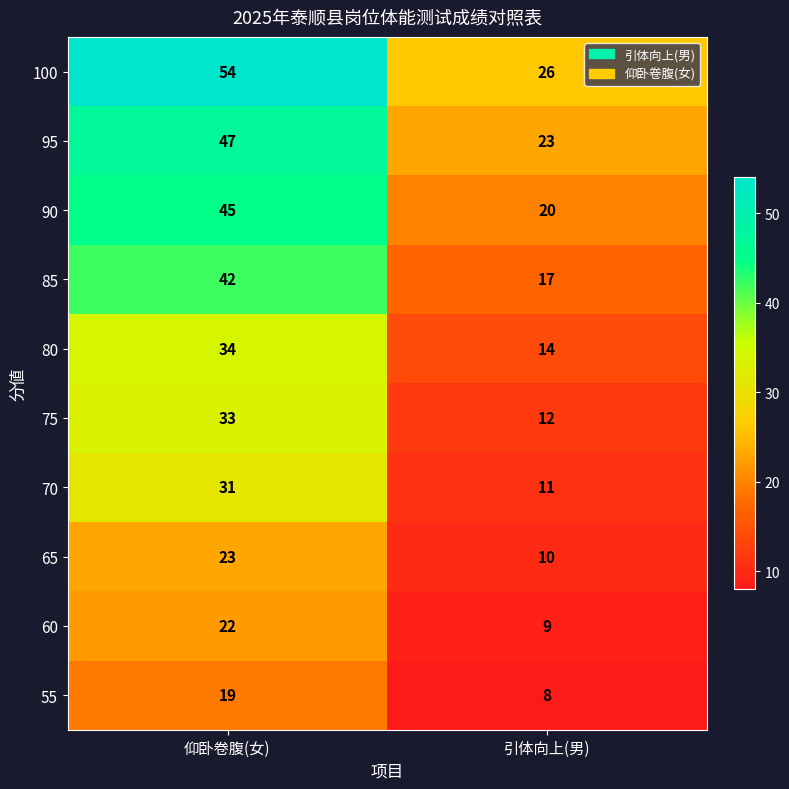

Reading right to left, extract all data points from this chart.

100: 26	54
95: 23	47
90: 20	45
85: 17	42
80: 14	34
75: 12	33
70: 11	31
65: 10	23
60: 9	22
55: 8	19